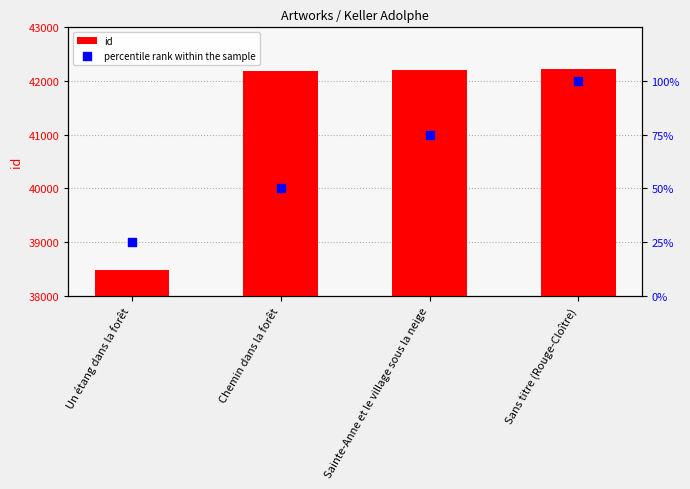

Which series reaches the minimum Y coordinate?

percentile rank within the sample